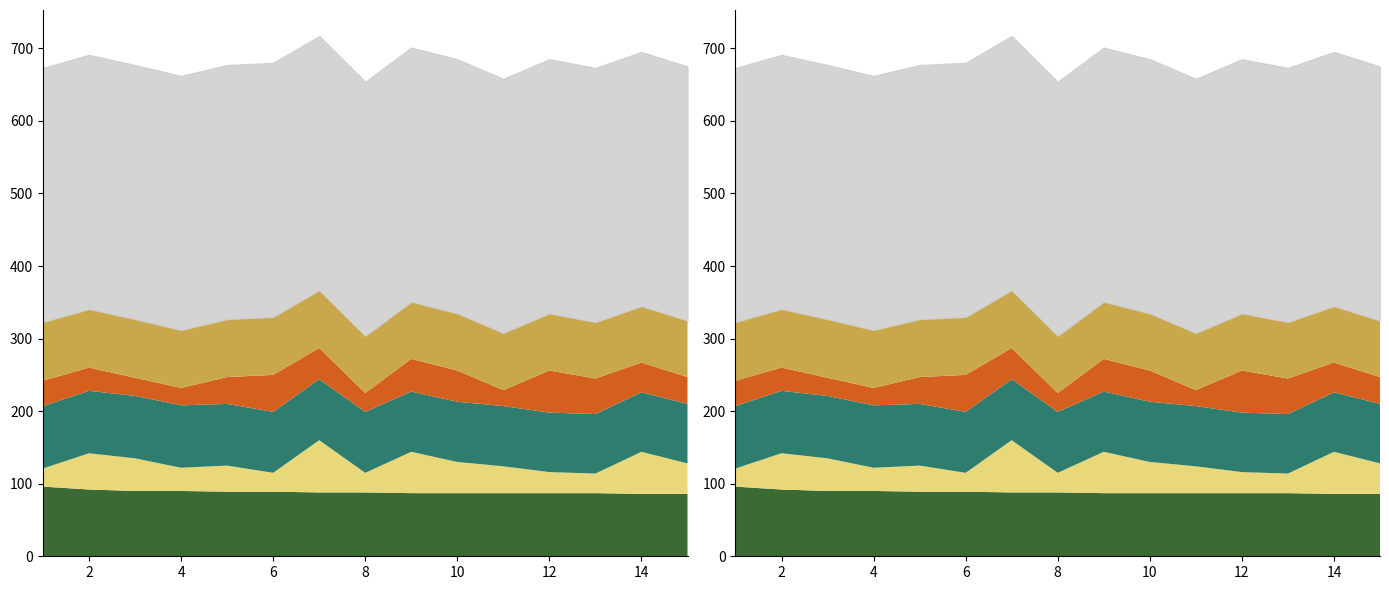

What is the total value across all series at 5?

327